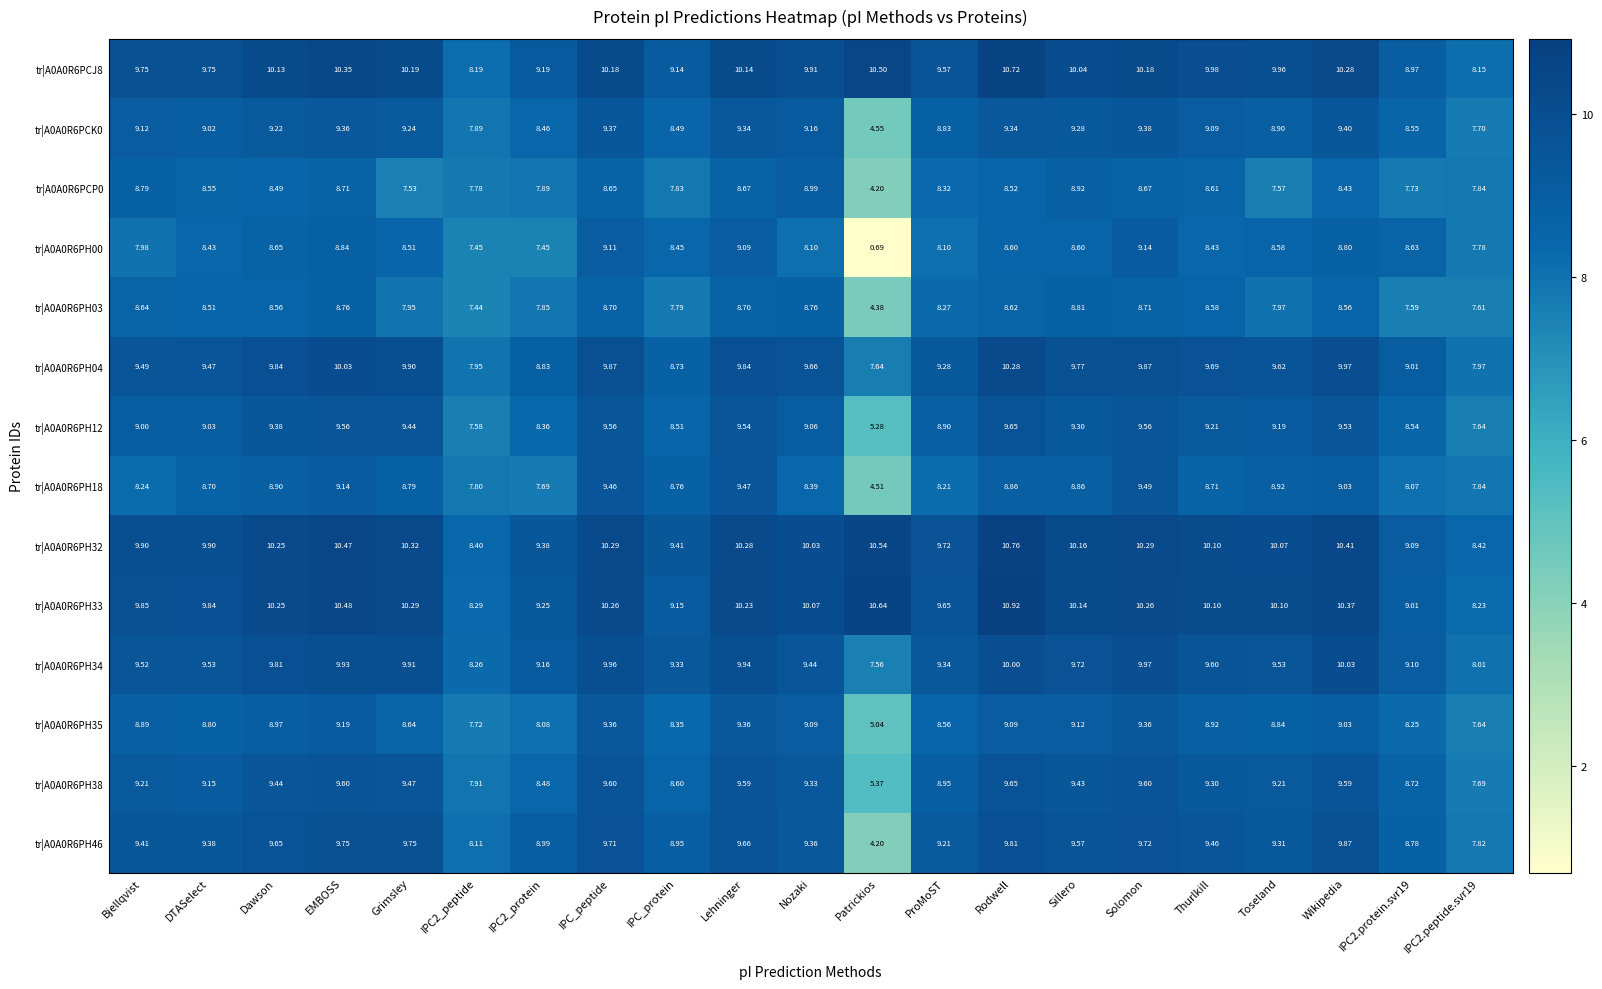

Which category has the lowest value across all series?

Patrickios